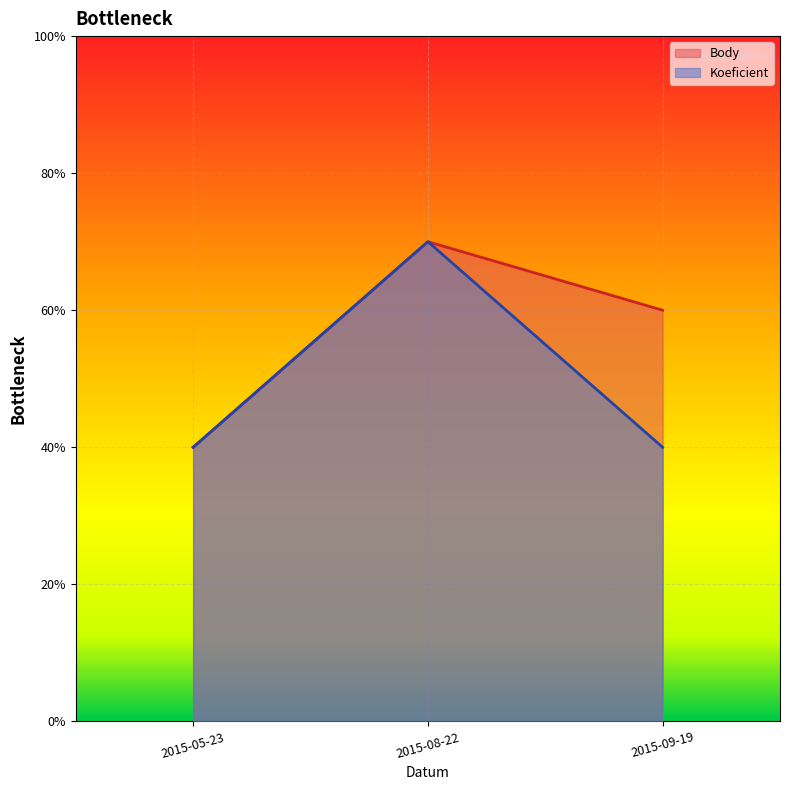

Which category has the lowest value across all series?

2015-05-23